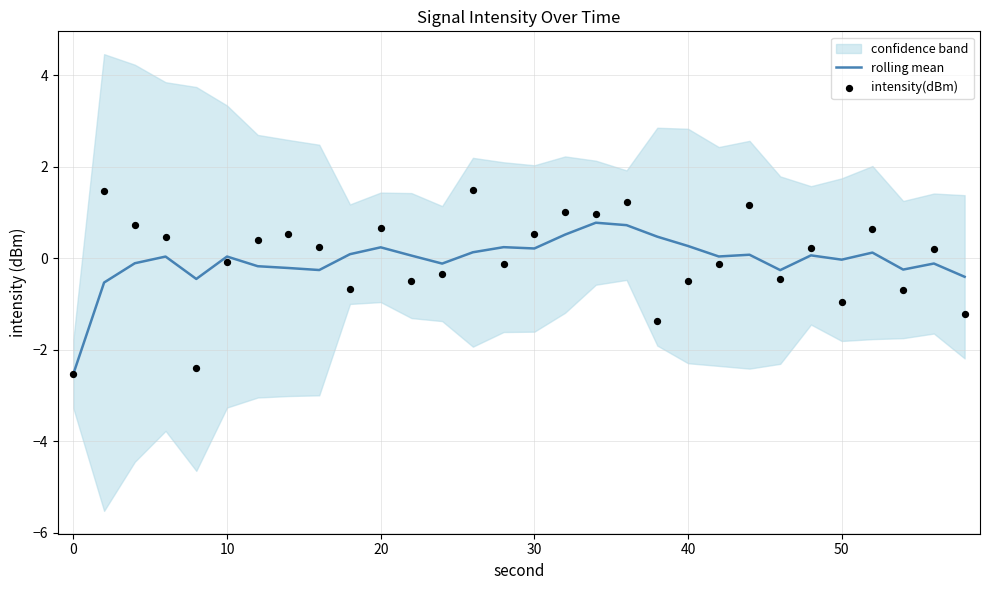

What are all the series names shown in the legend?

rolling mean, intensity(dBm)